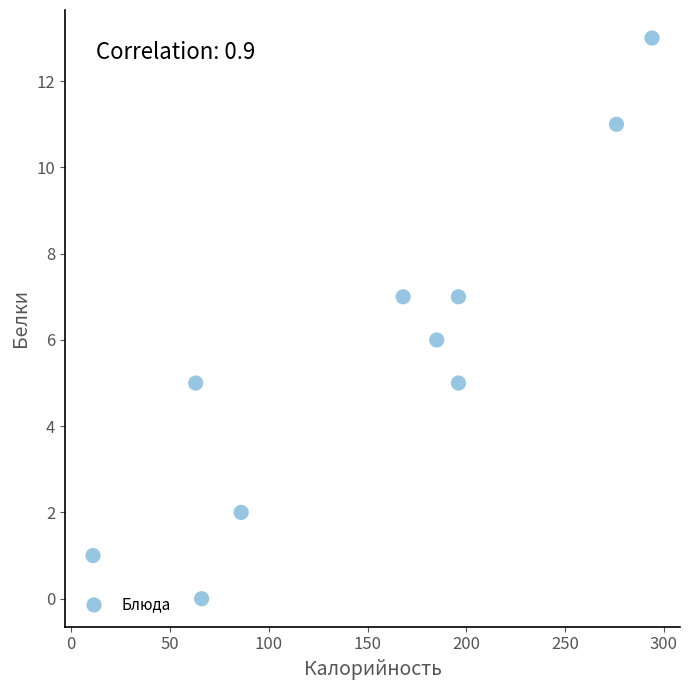

What is the average X value?

154